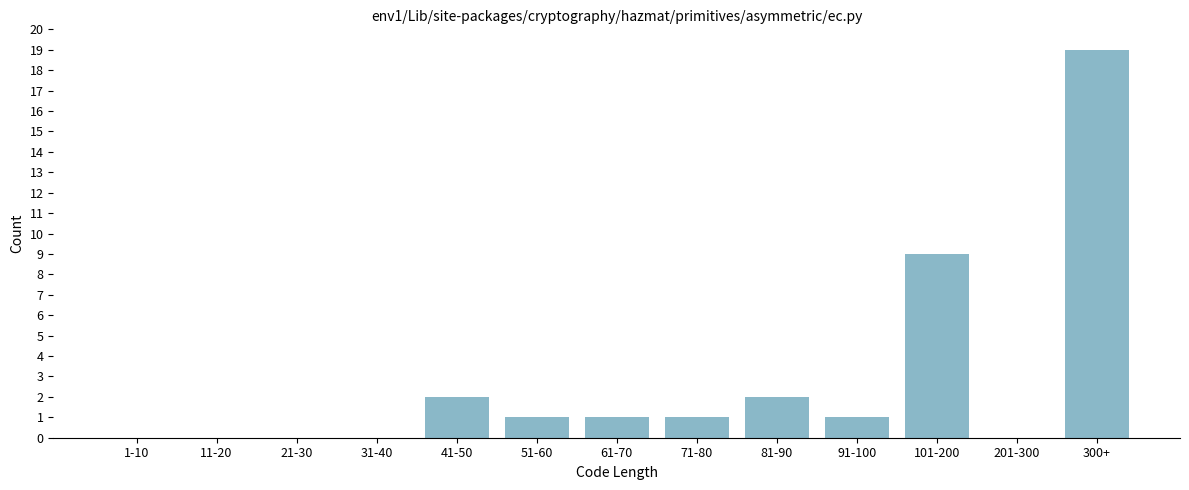

Reading left to right, extract all data points from this chart.

1-10=0	11-20=0	21-30=0	31-40=0	41-50=2	51-60=1	61-70=1	71-80=1	81-90=2	91-100=1	101-200=9	201-300=0	300+=19